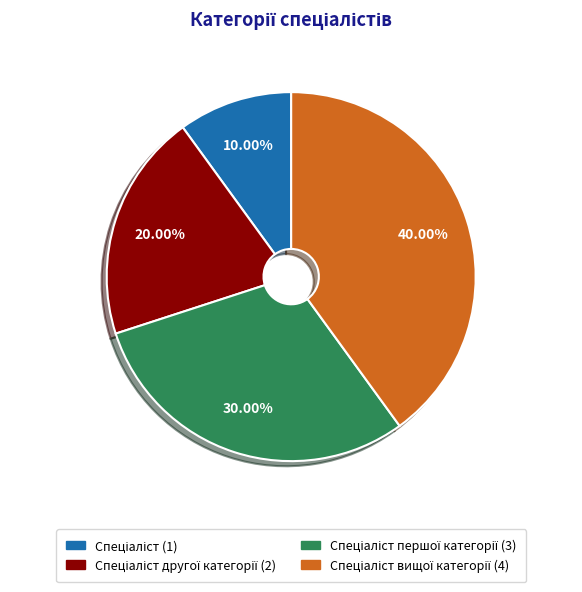

Is there any slice that represents more than half of the pie?

No